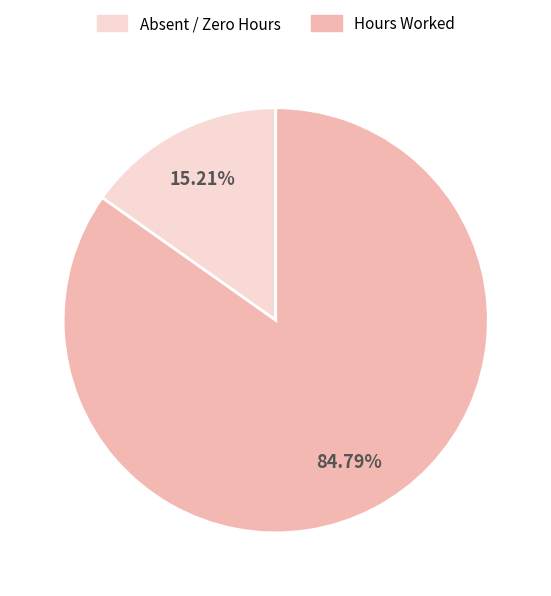

Is there a majority slice in this chart?

Yes